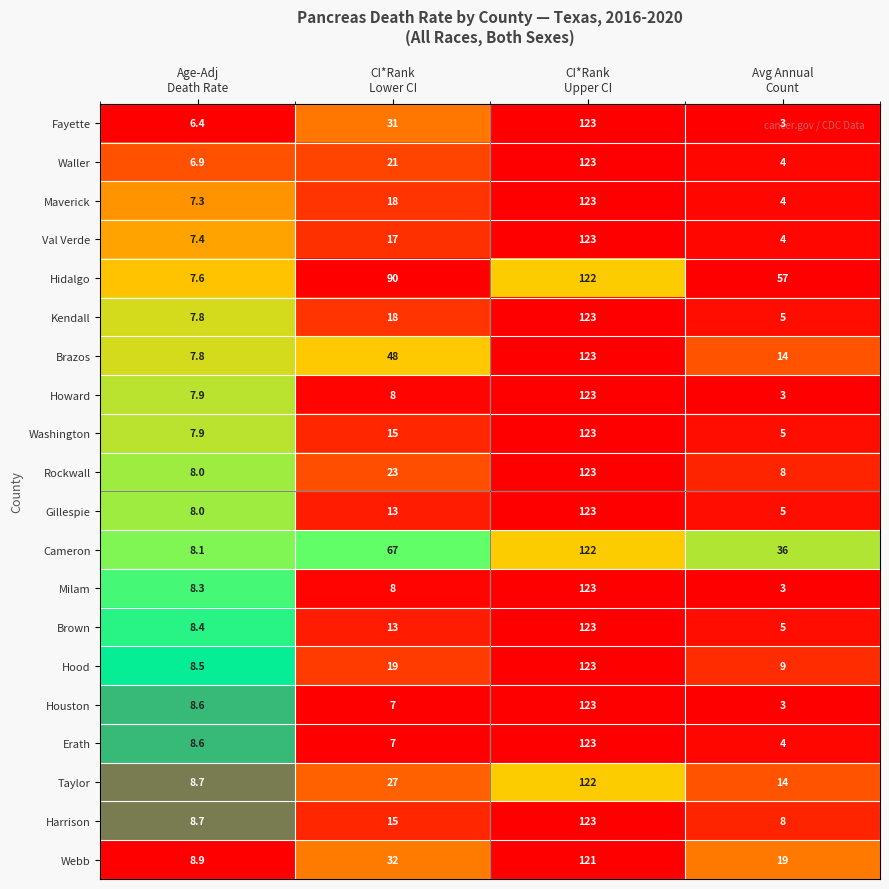

What is the total value across all series at CI*Rank
Upper CI?

2455.0